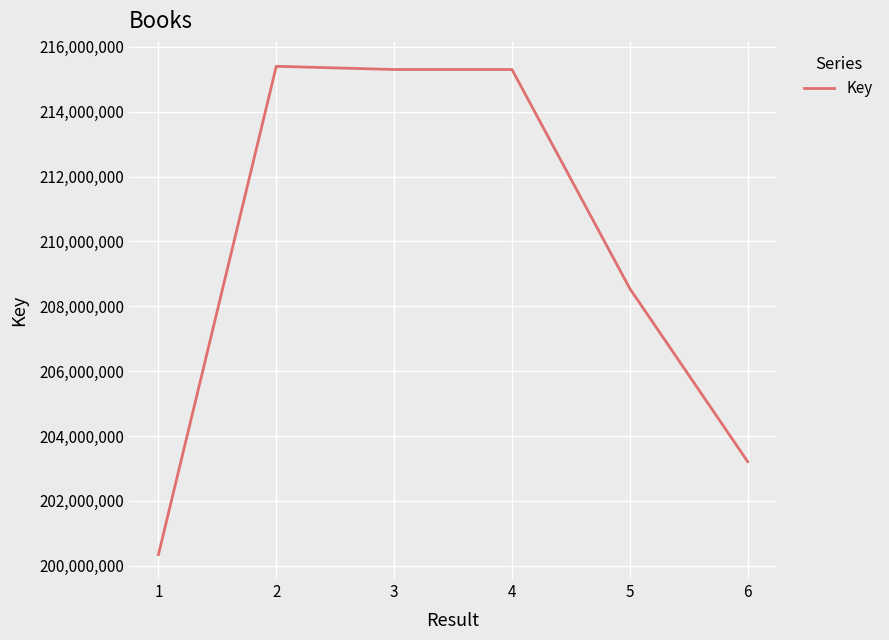

What is the average value?

209685385